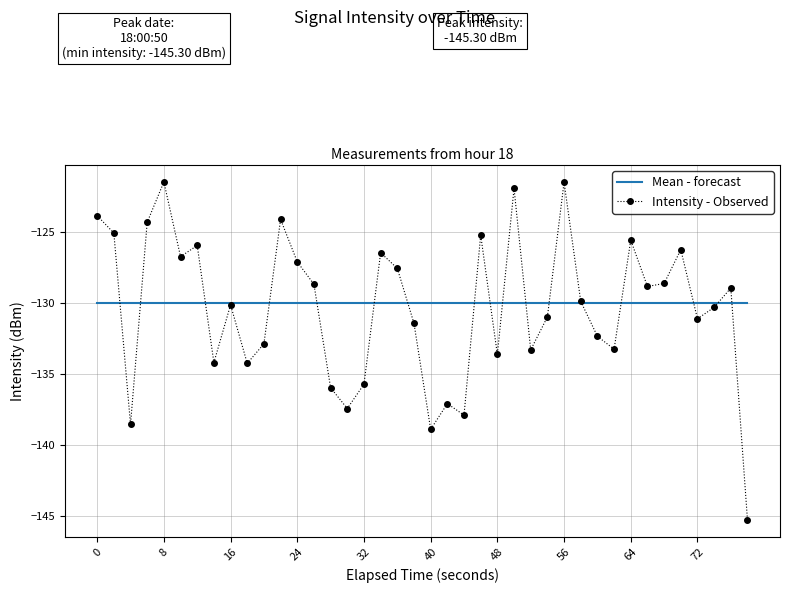

Which series has the largest range (max minus min)?

Intensity - Observed